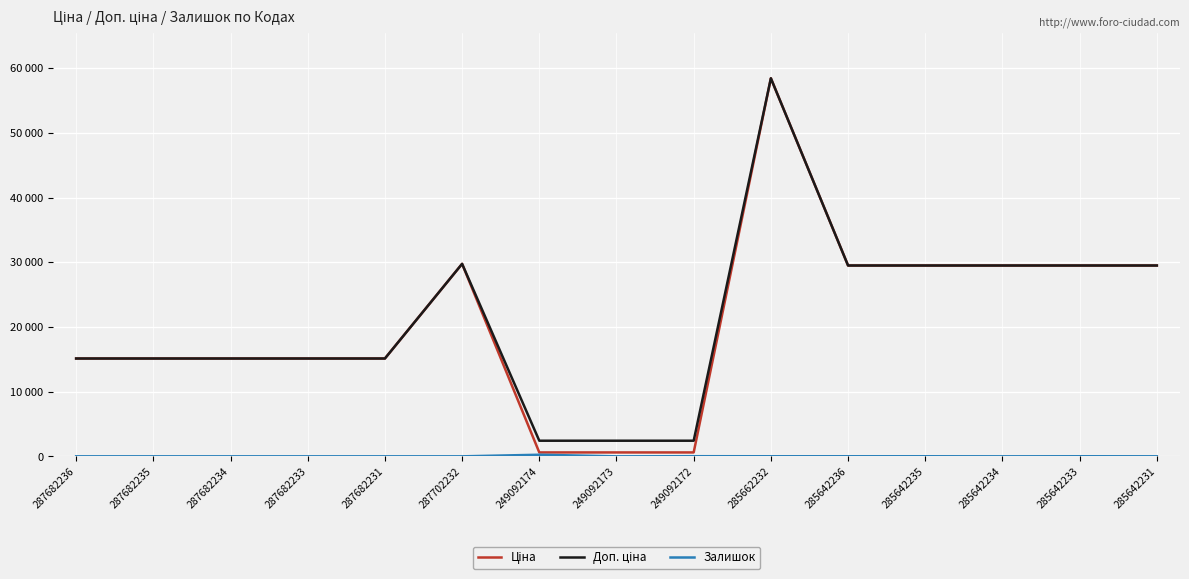

What is the value of the Доп. ціна point at the 1st from the left?

15120.0